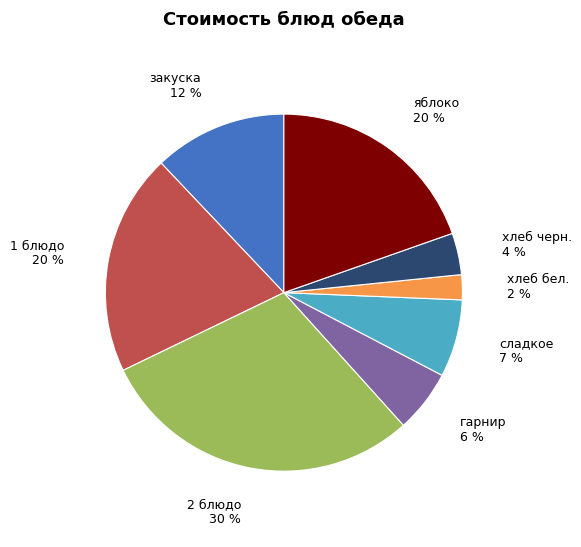

Between гарнир and сладкое, which is larger?

сладкое